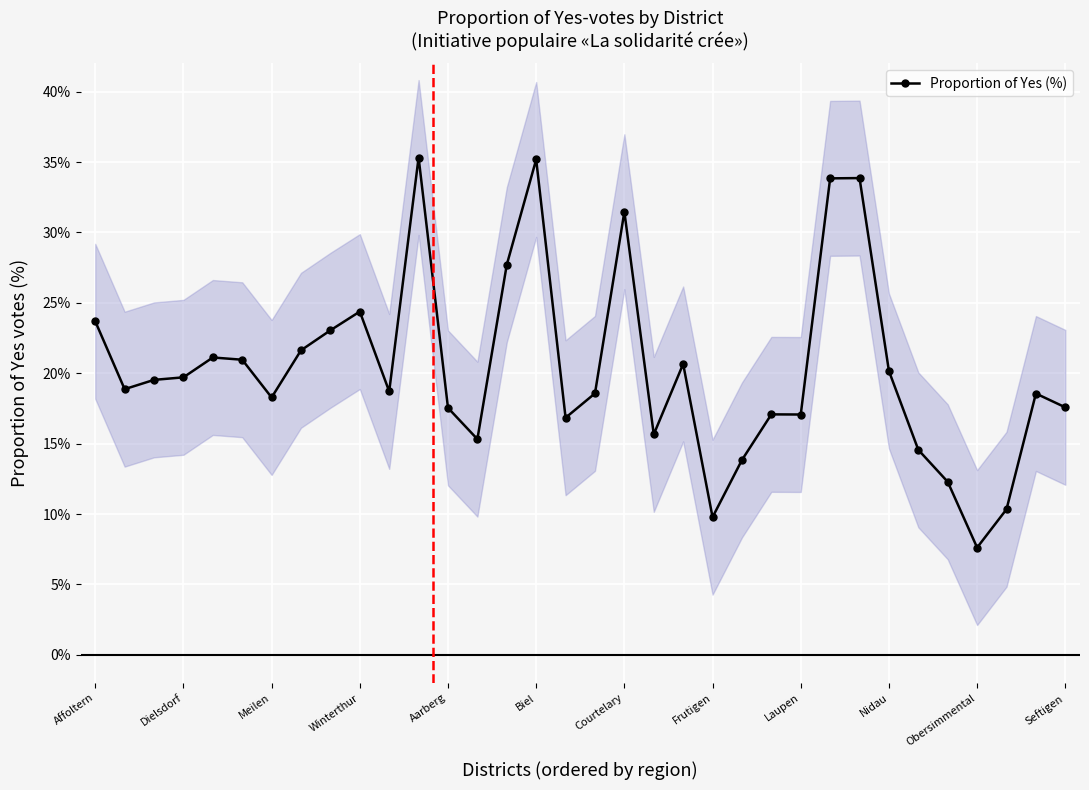

What is the minimum value for Proportion of Yes (%)?

7.6